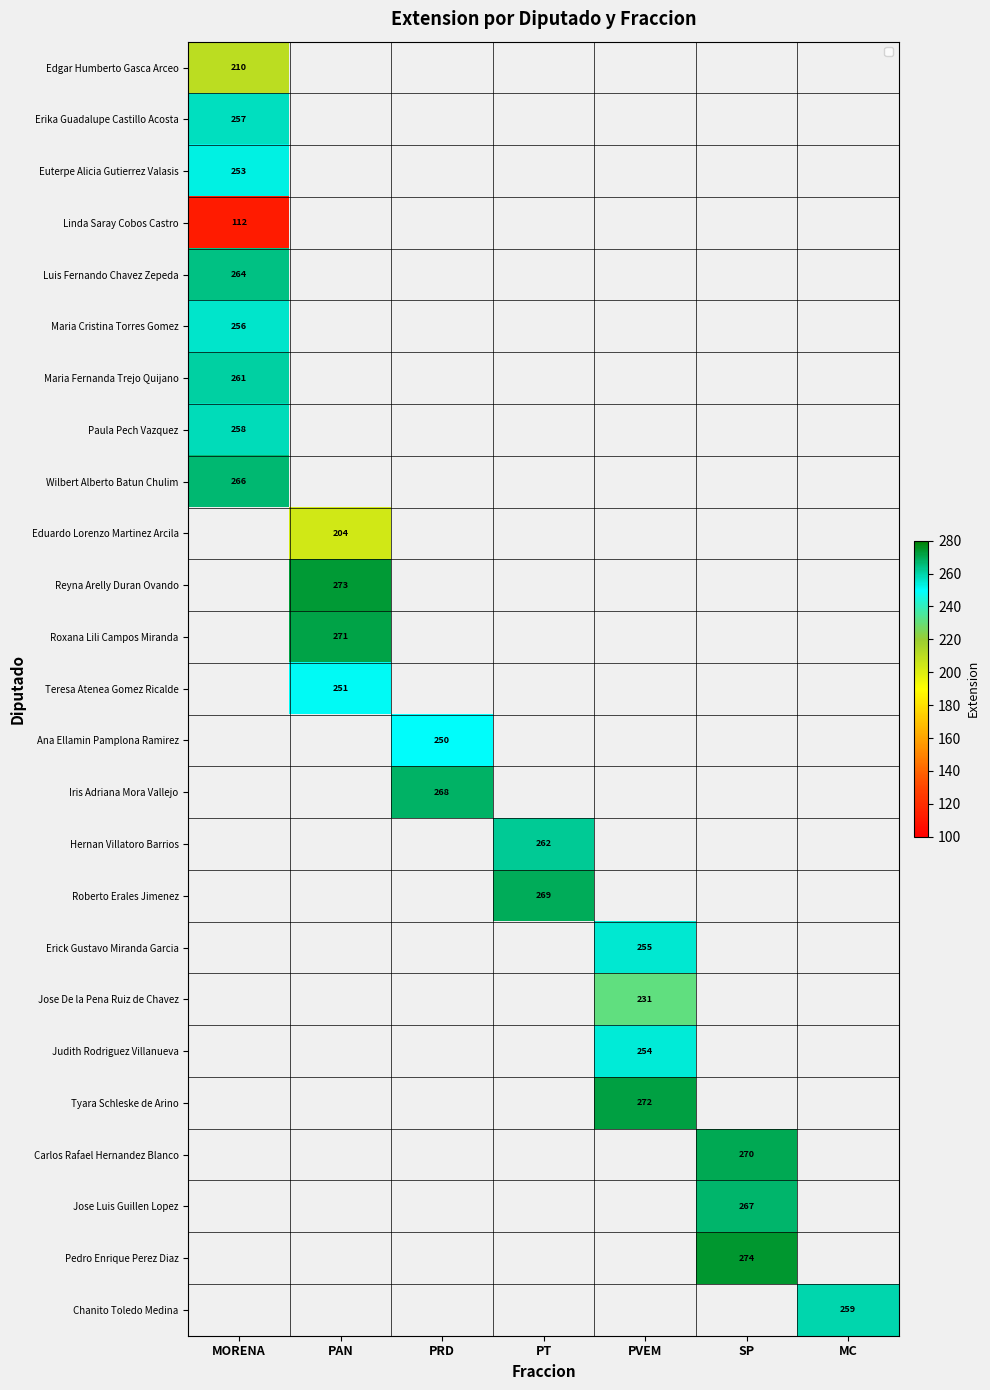

Which category has the highest value across all series?

SP